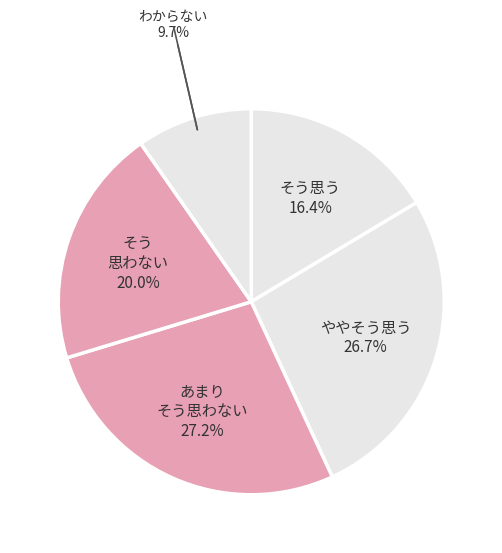

To the nearest percent, what is the average slice percentage?

20%